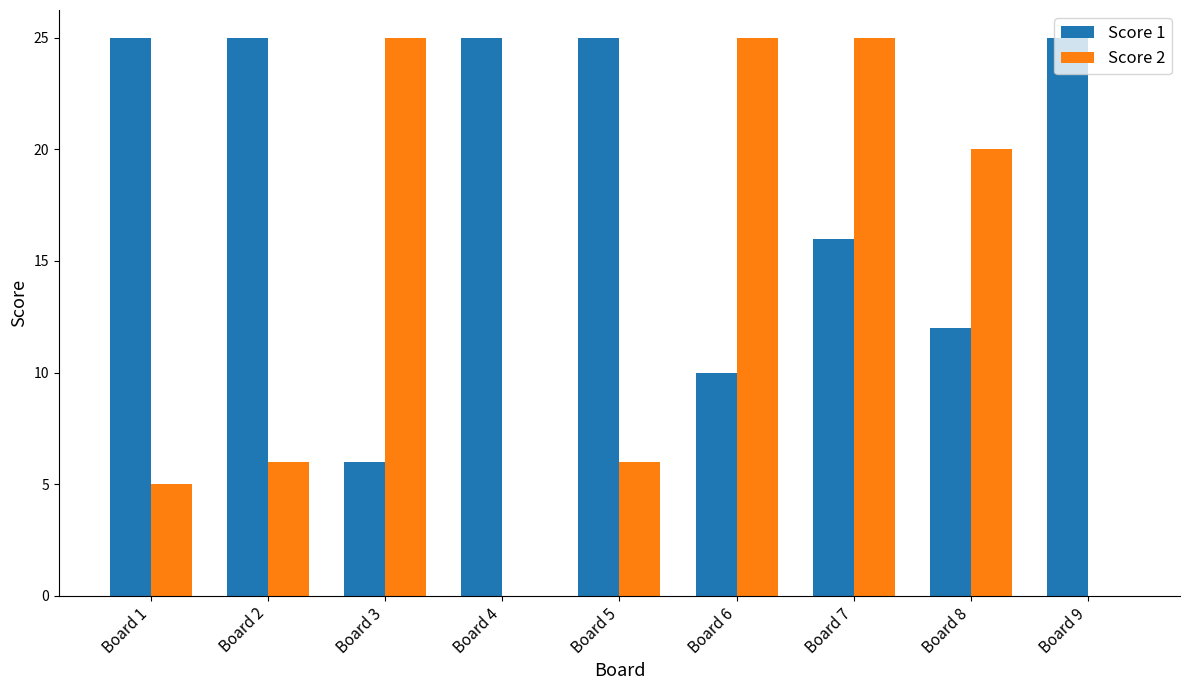

Where is Score 1 nearest to the value 15?

Board 7